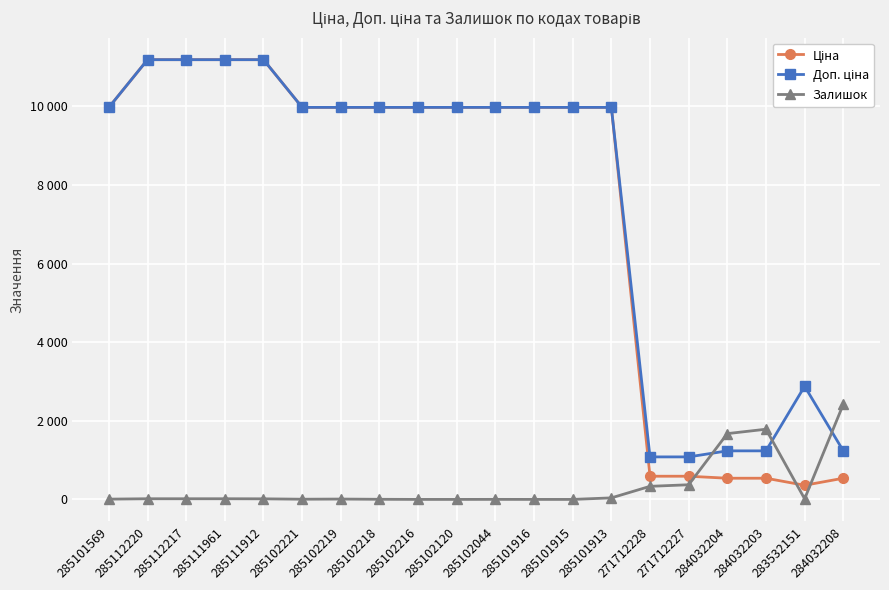

Does the chart have visible grid lines?

Yes